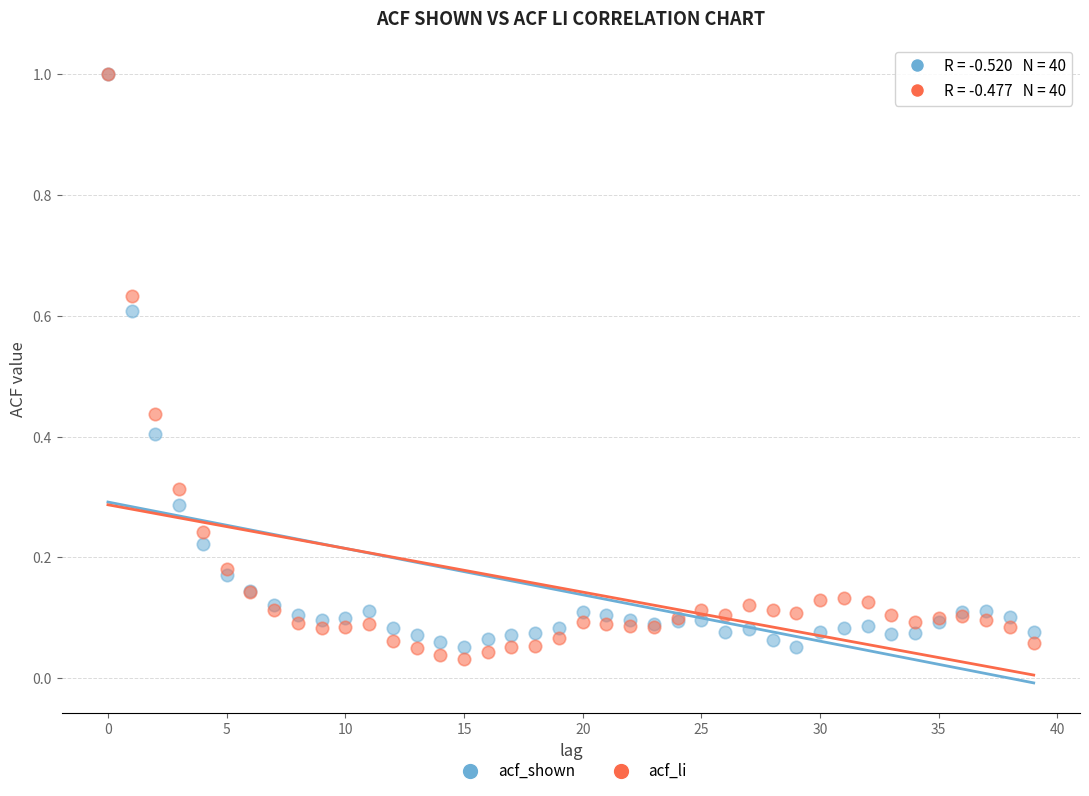

What are all the series names shown in the legend?

acf_shown, acf_li